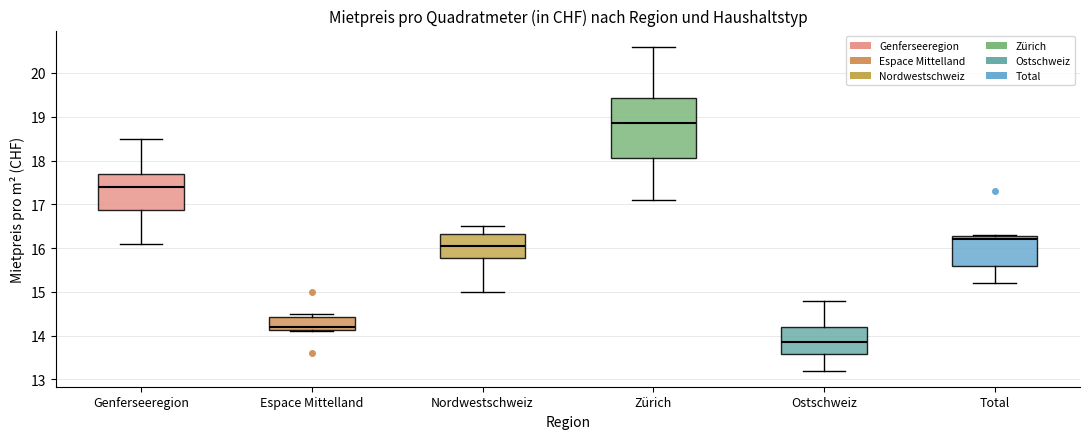

Comparing the boxes themselves (not the whiskers), which one is the tallest?

Zürich